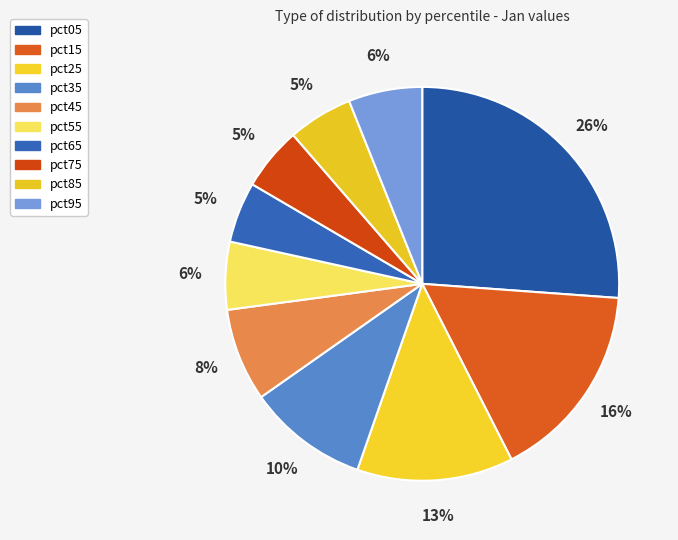

Is it true that pct35 is 10% of the pie?

True